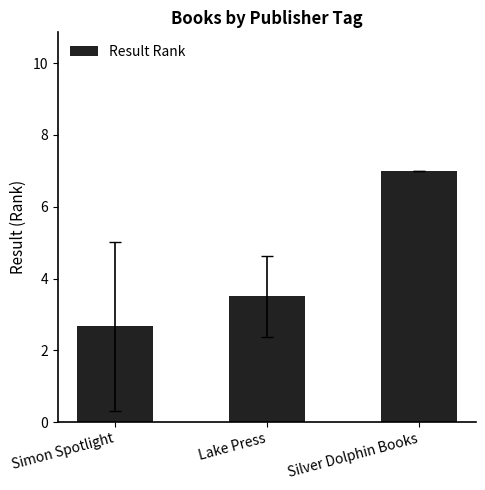

List the labels in order of value, largest first.

Silver Dolphin Books, Lake Press, Simon Spotlight